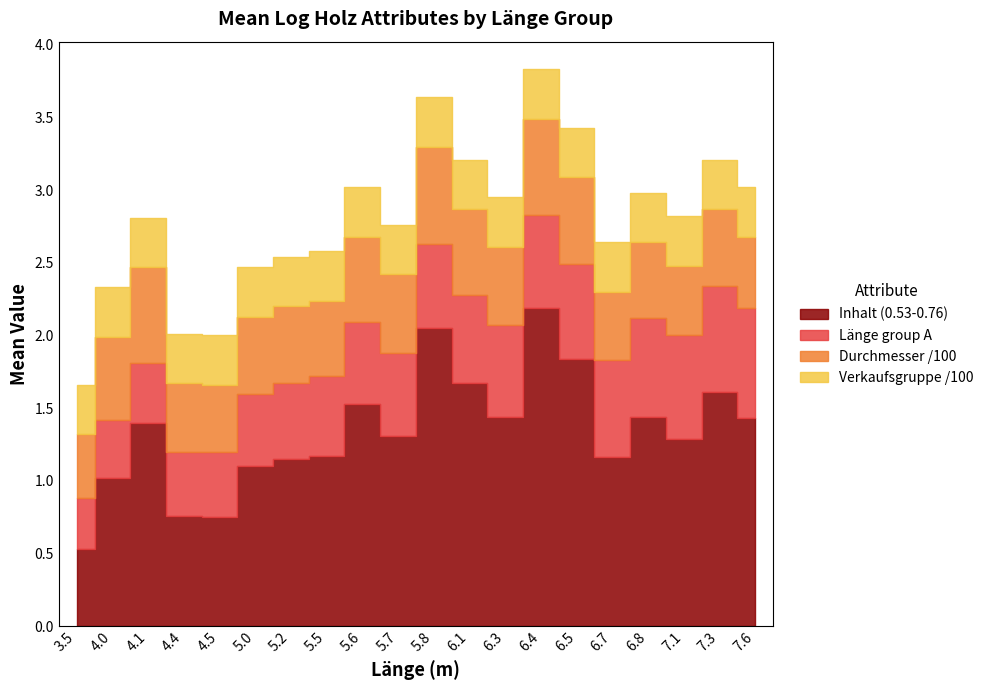

What is the minimum value for Durchmesser /100?

0.4